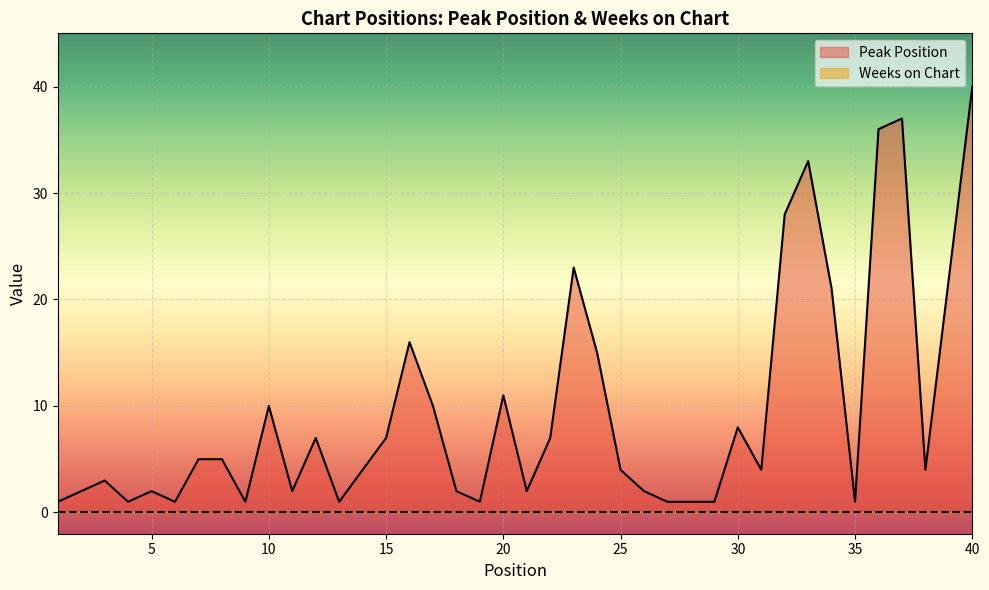

How many lines are shown in the chart?

2